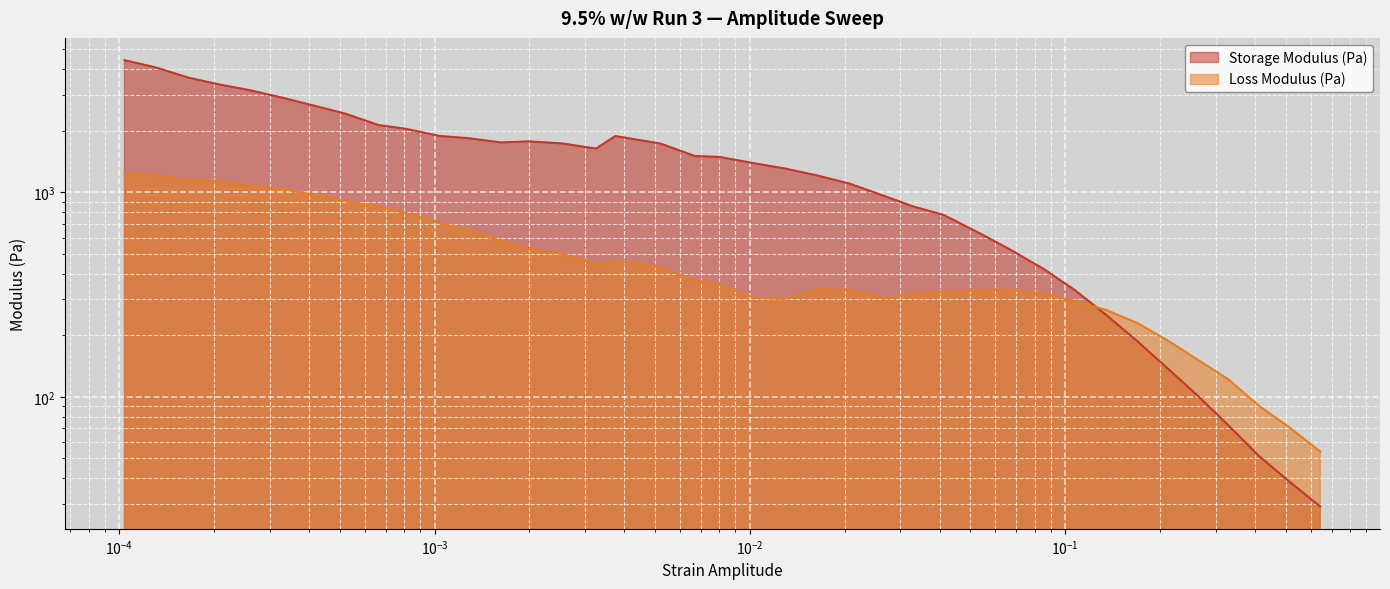

In Loss Modulus (Pa), how many points are higher than both neighbors (excluding endpoints)?

3